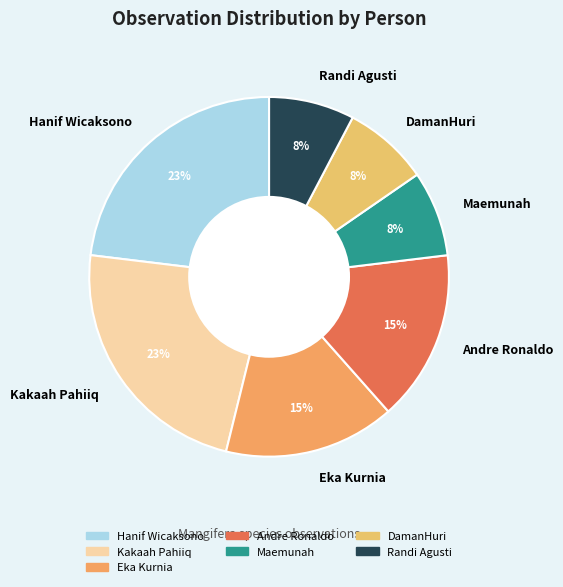

Do Andre Ronaldo and Randi Agusti together represent more than half of the pie?

No